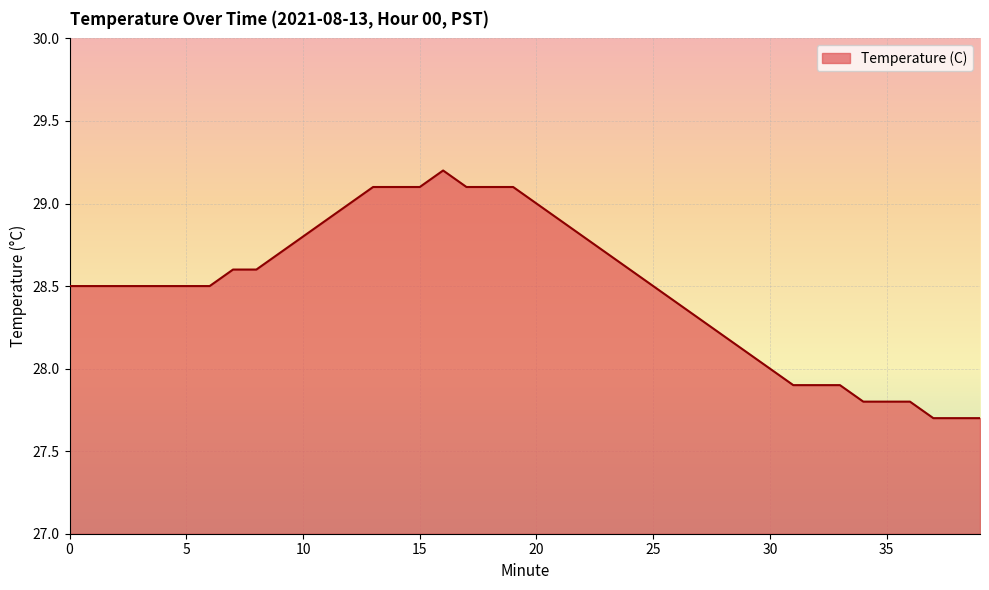

What is the smallest value displayed?

27.7